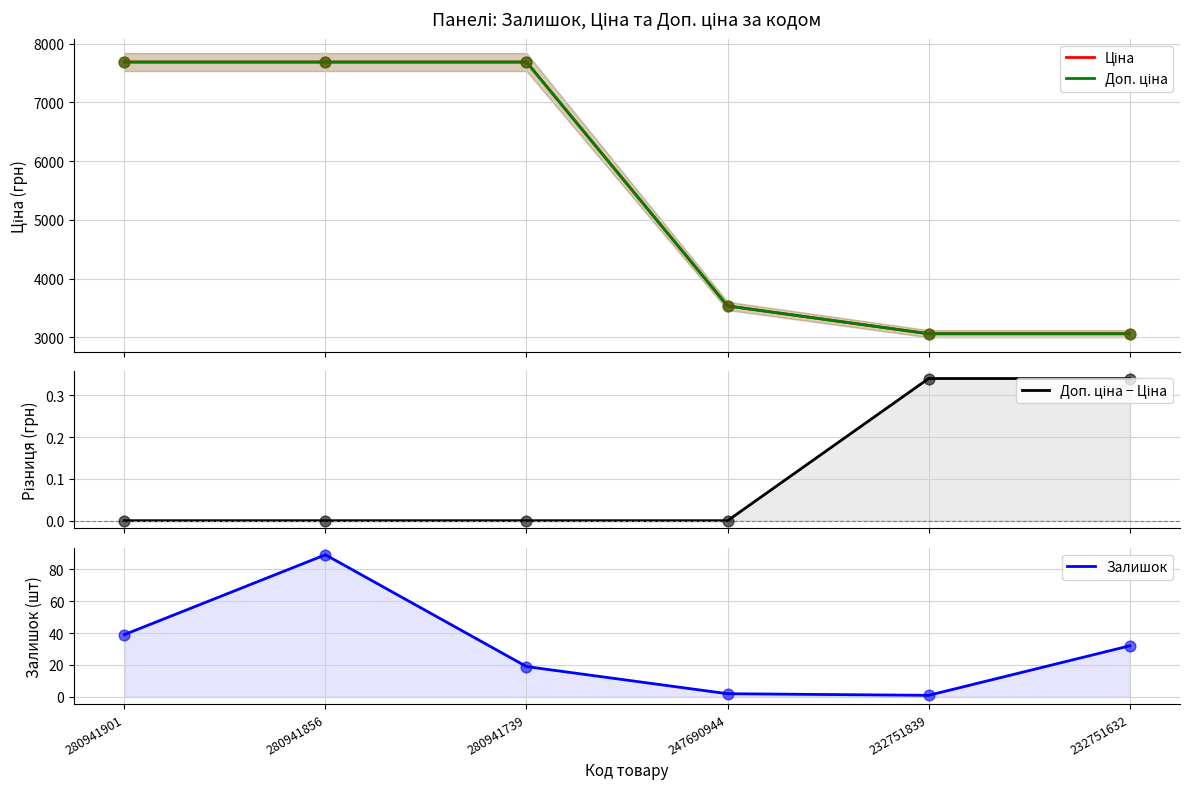

What is the total value across all series at 247690944?

7068.2